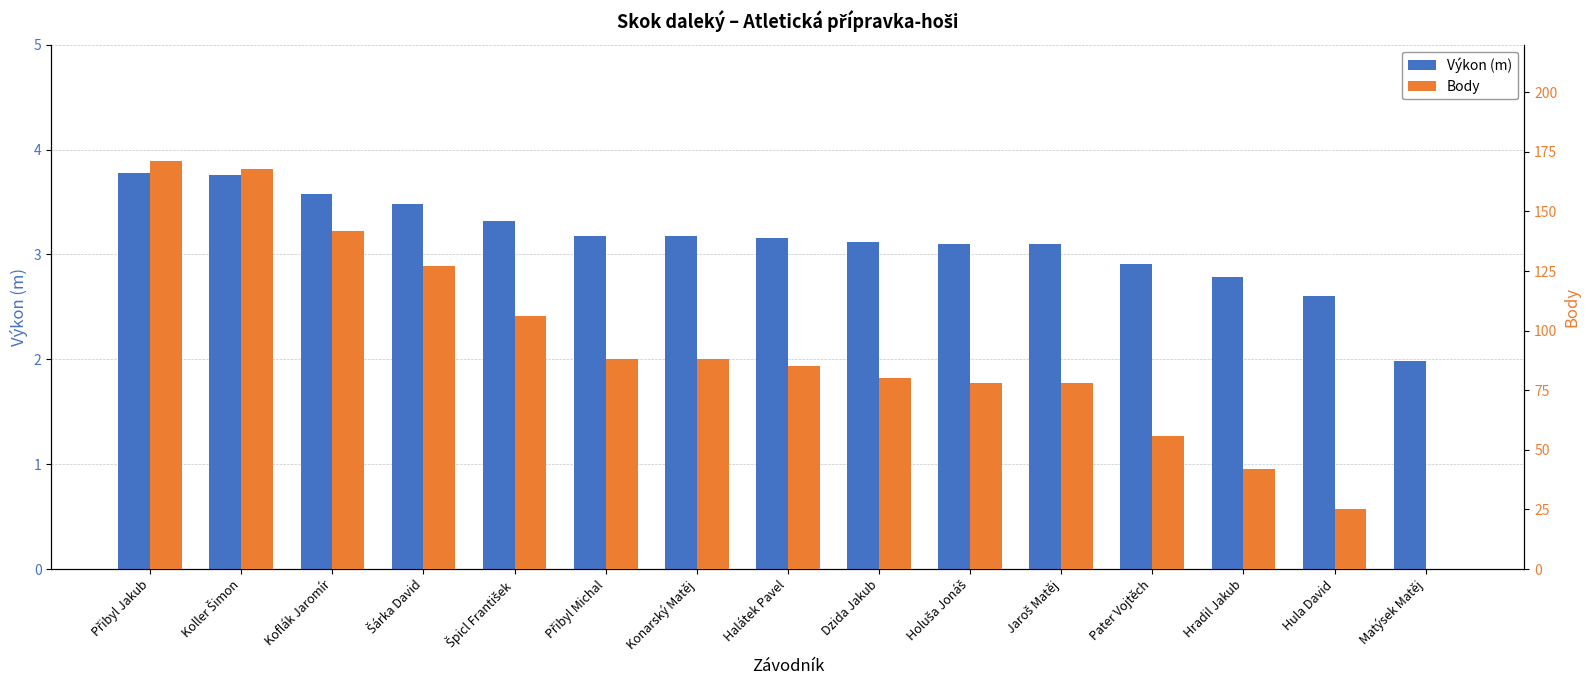

What are all the series names shown in the legend?

Výkon (m), Body